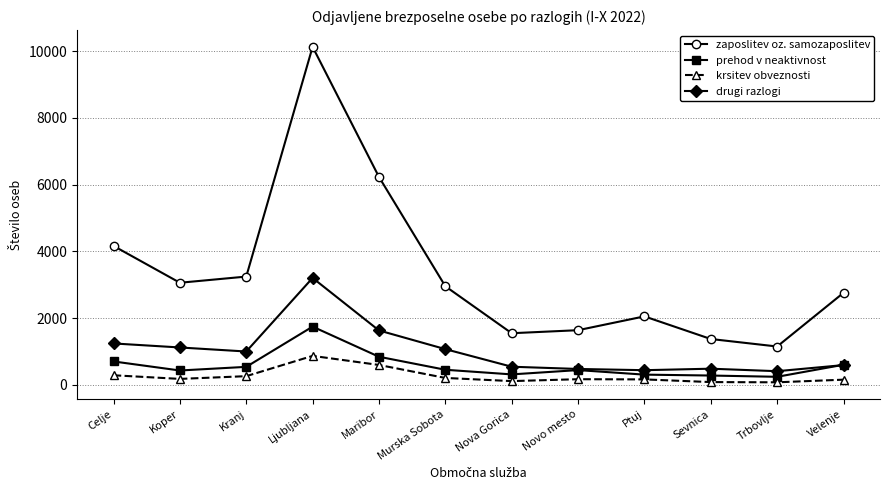

What position from the right is Velenje?

1